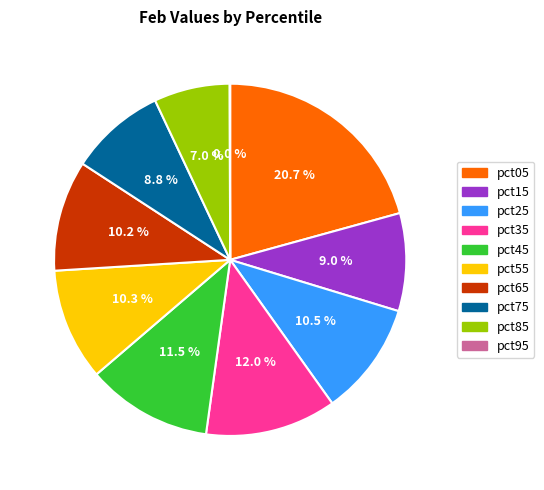

To the nearest percent, what percentage of the pie is pct85?

7%